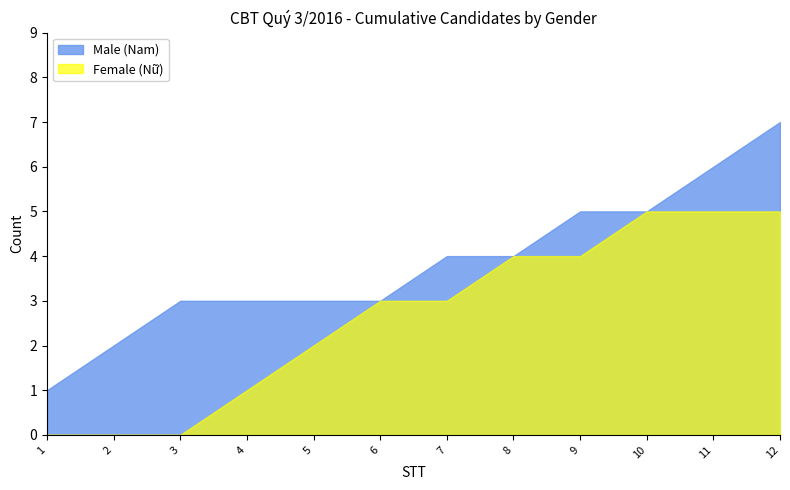

True or false: Female (Nữ) has a value of 5 at 10.

True